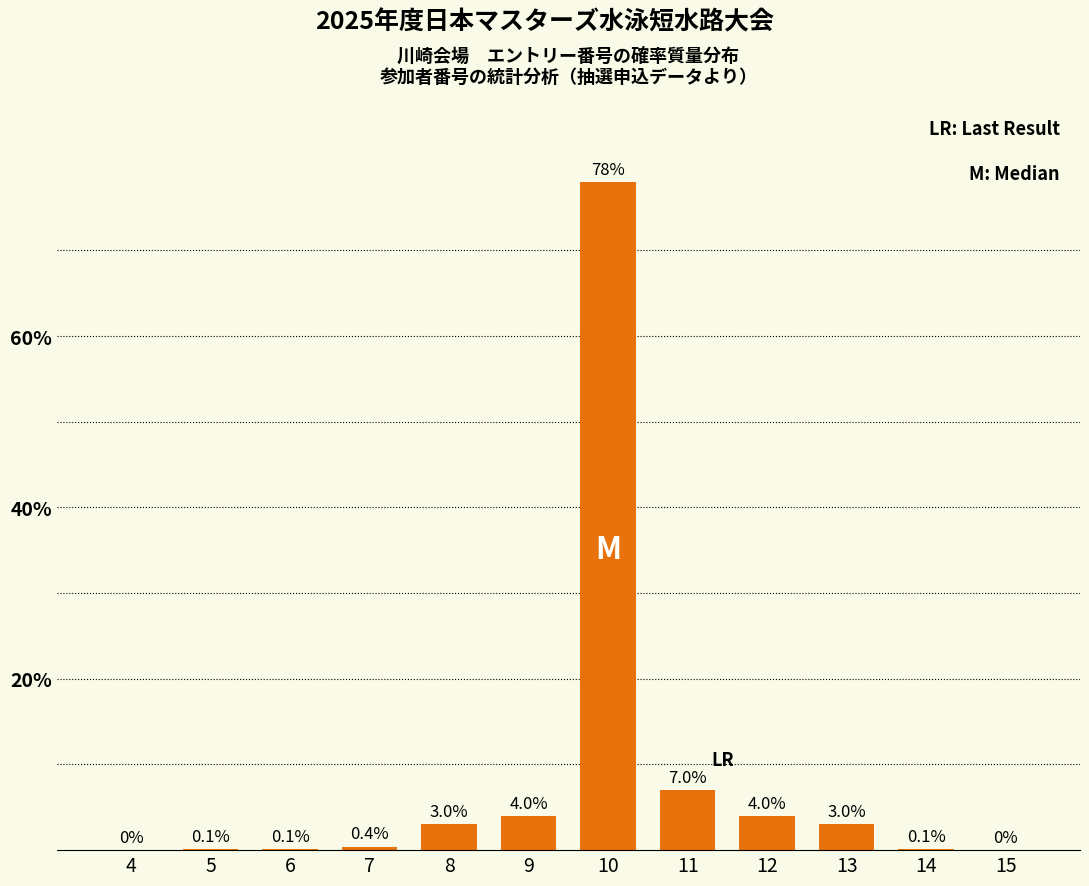

Reading left to right, list all the values displayed in this chart.

4=0.0	5=0.1	6=0.1	7=0.4	8=3.0	9=4.0	10=78.0	11=7.0	12=4.0	13=3.0	14=0.1	15=0.0